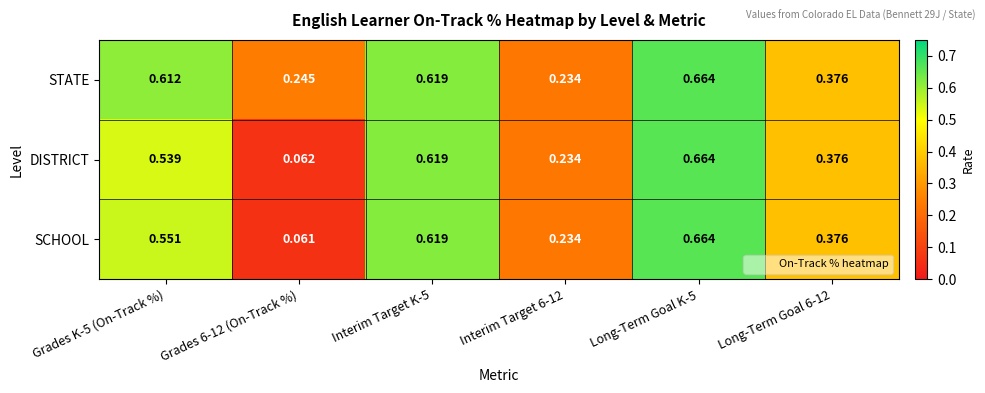

Which series has the widest spread of values?

SCHOOL